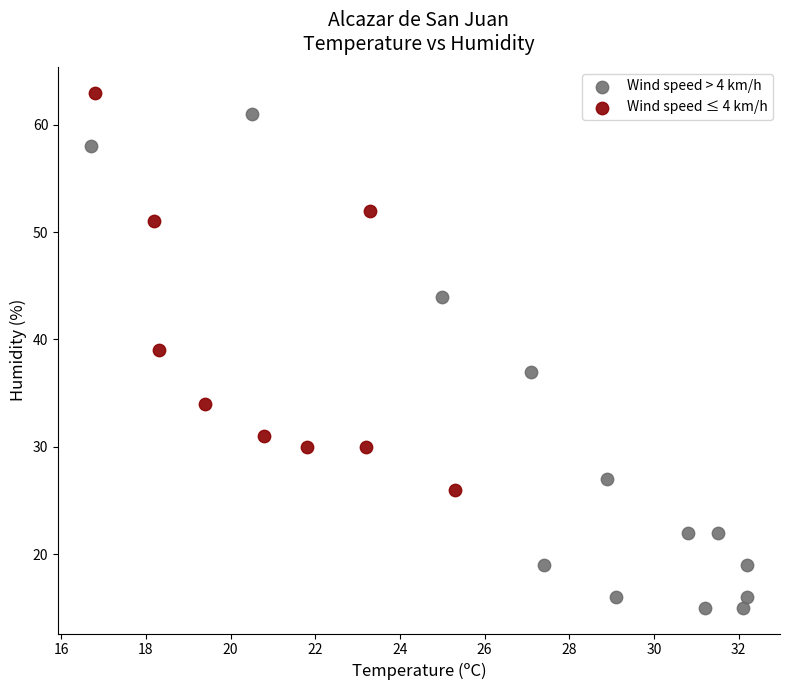

Which series reaches the minimum Y coordinate?

Wind speed > 4 km/h